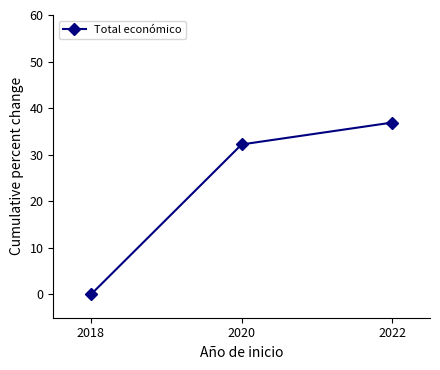

The chart shows a value of 18.1 at 2018. True or false?

False